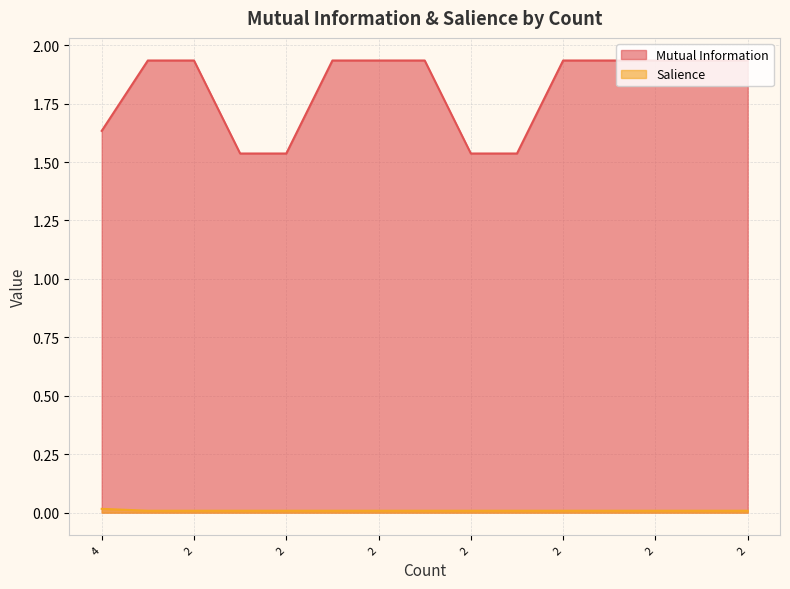

True or false: Mutual Information and Salience intersect in this chart.

False